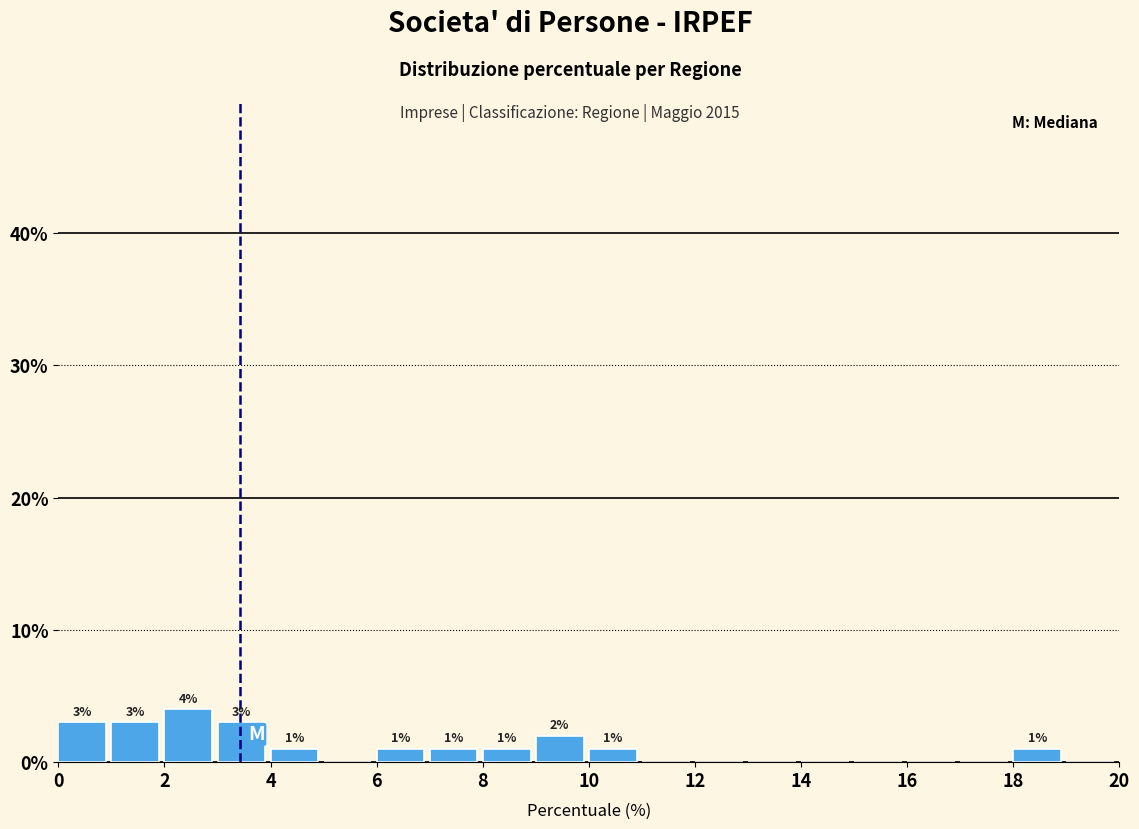

Which range on the x-axis has the tallest bar?

2 to 3